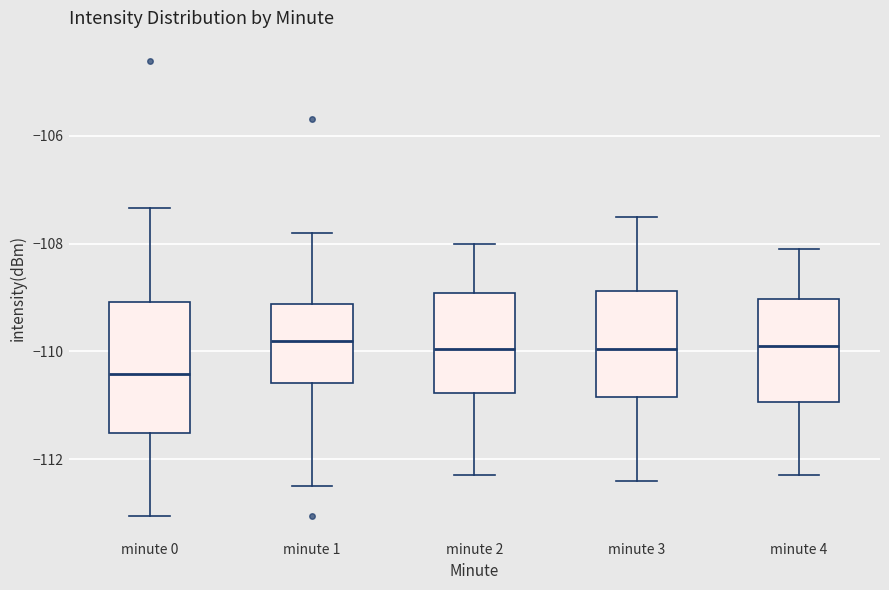

Where is the upper edge of the box for minute 2 on the y-axis? The values are not printed on the chart, so give them approximately, as read against the axis.

-109.0